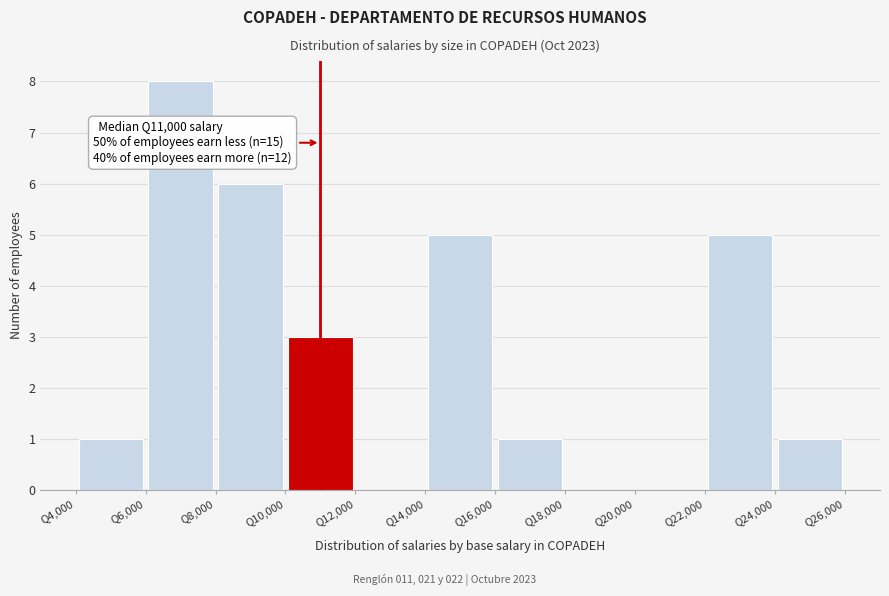

Over which range of the x-axis is the bar tallest?

6000 to 8000